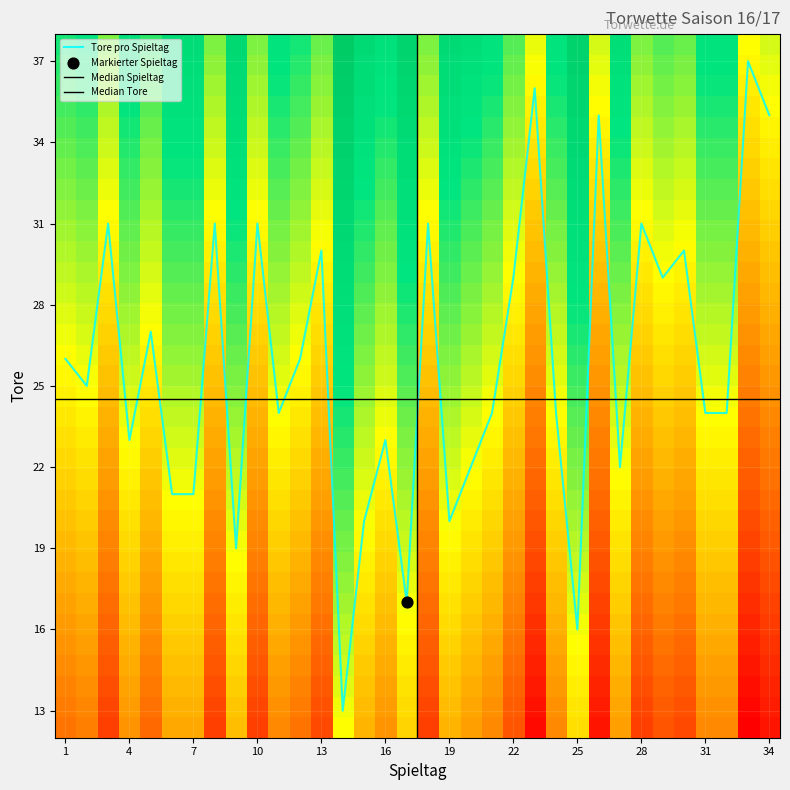

What is the difference between the second highest and second lowest values?

20.0